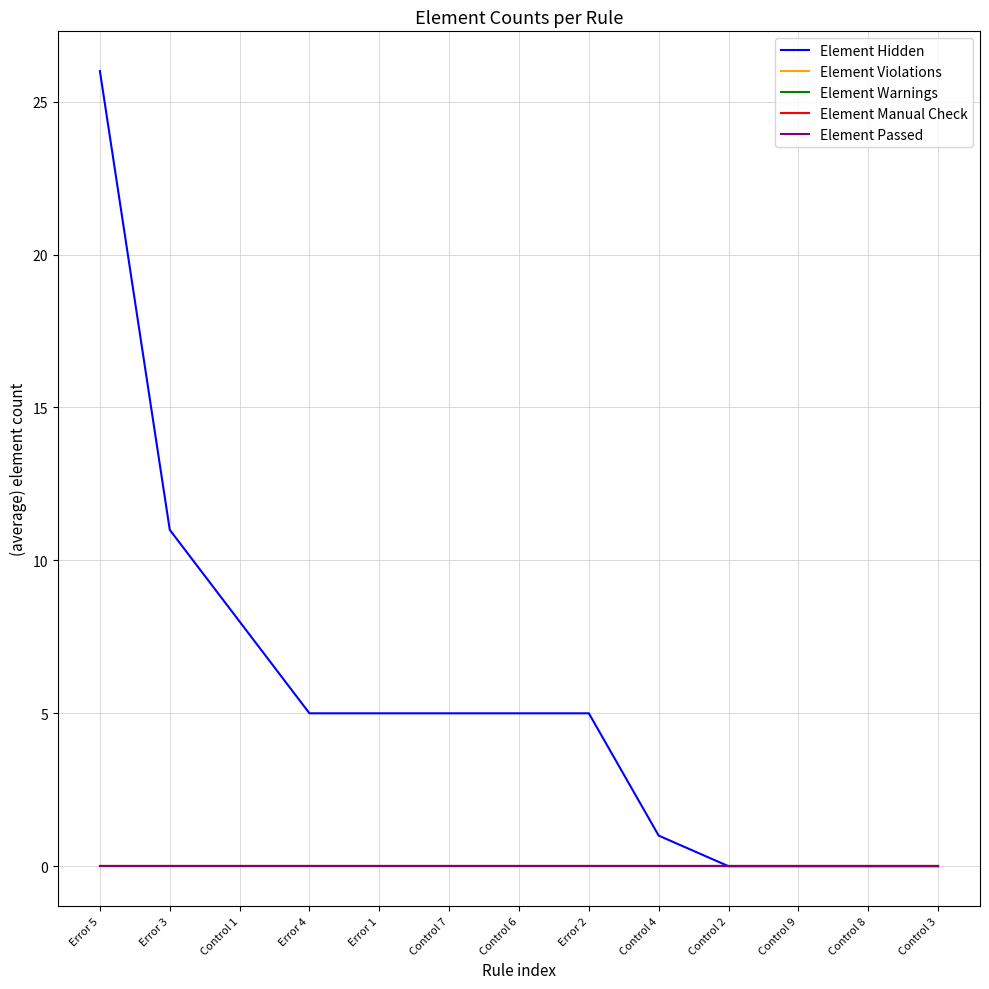

What position from the left is Control 6?

7